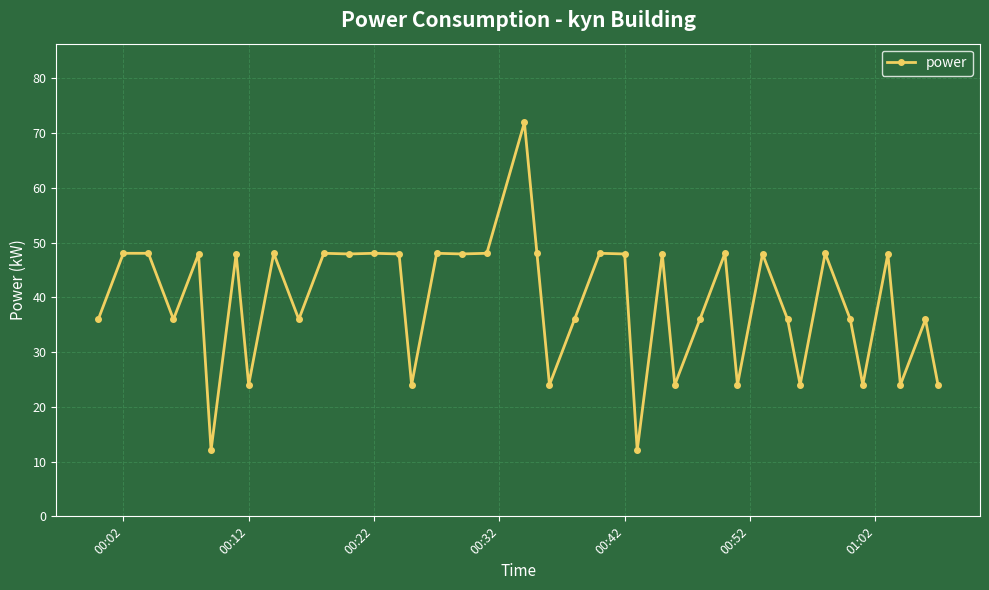

What is the average value?

39.0